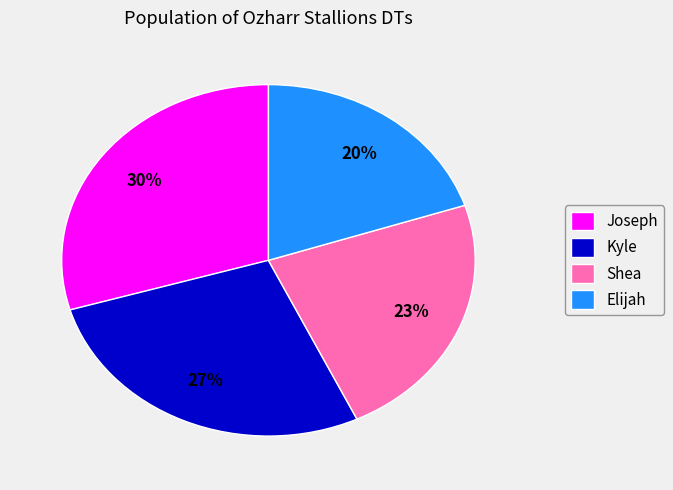

Does Kyle account for over 50% of the chart?

No